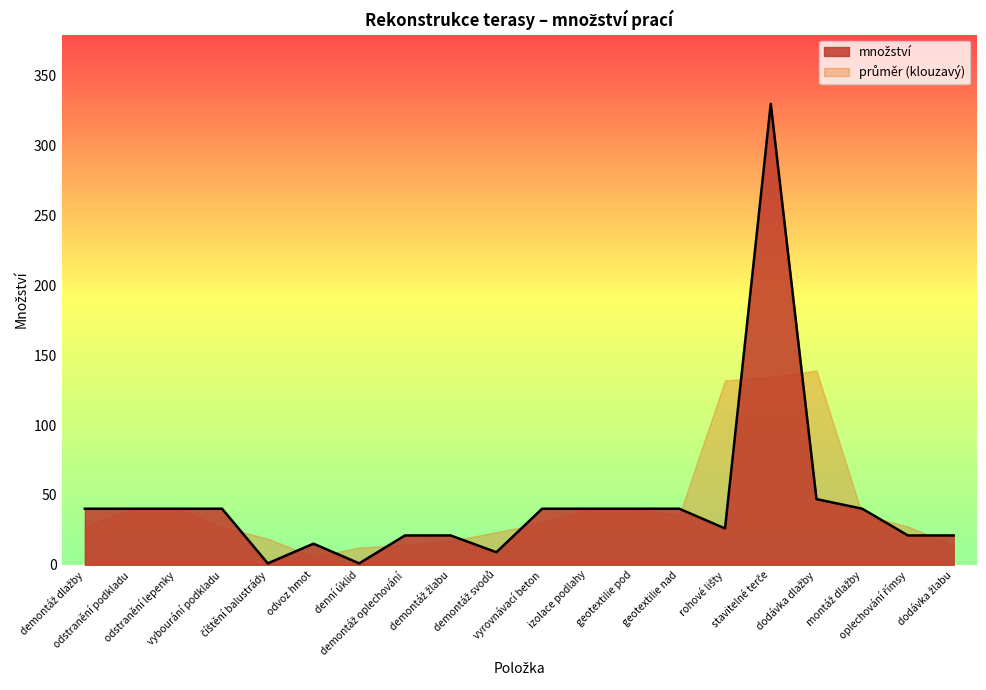

How many points are higher than both their immediate neighbors (excluding endpoints)?

2